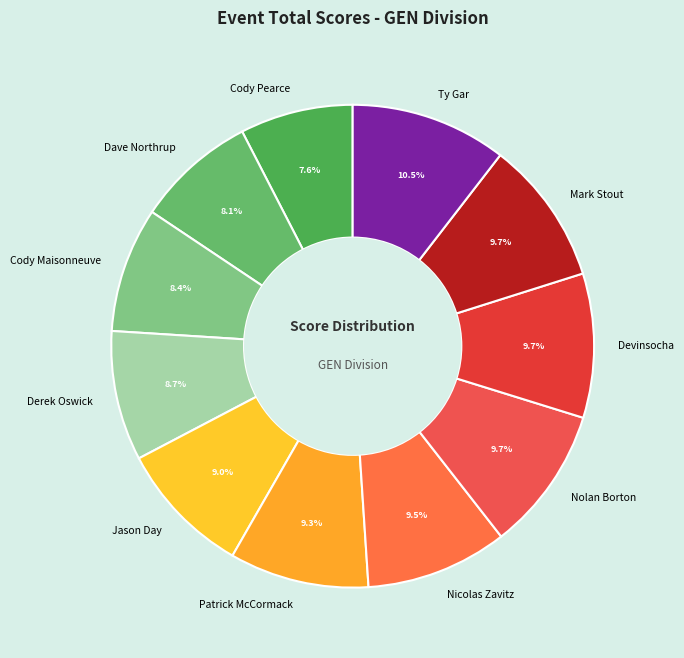

The Patrick McCormack slice represents 14% of the pie. True or false?

False